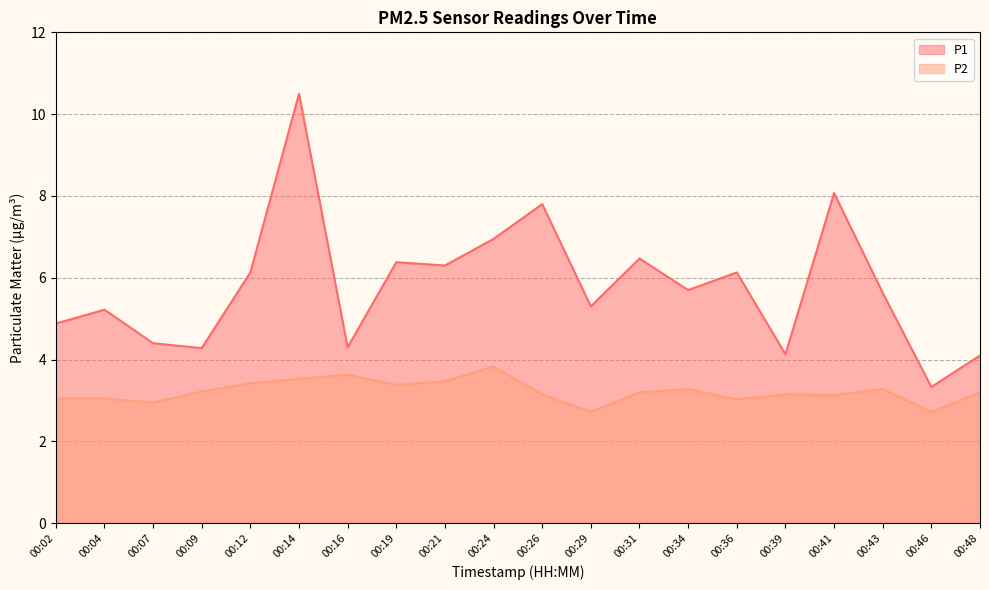

What is the spread (max minus min) of values at 00:46?

0.6